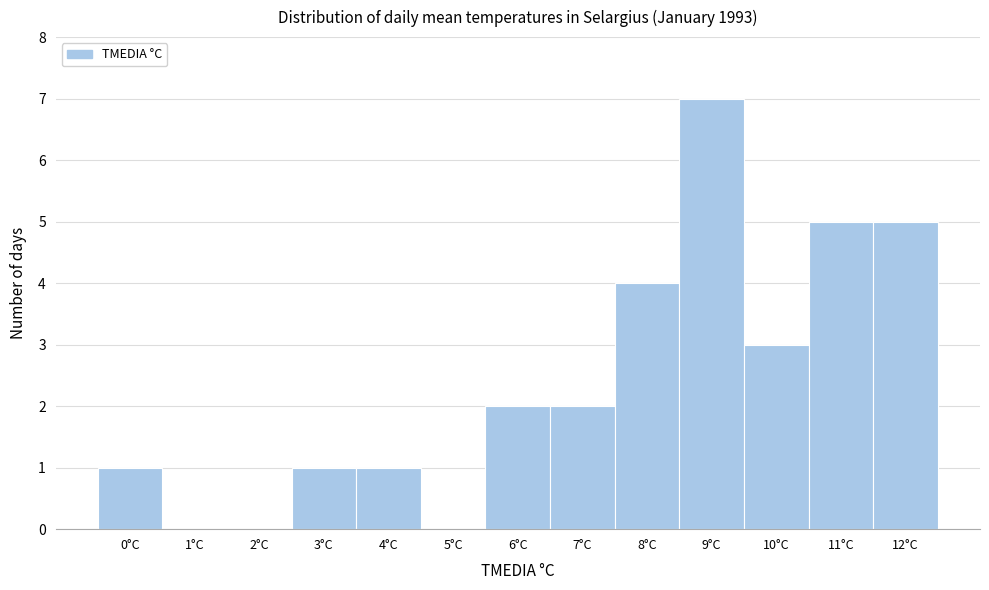

How tall is the bar that spans 2.5 to 3.5 on the x-axis? The values are not printed on the chart, so give them approximately, as read against the axis.

1